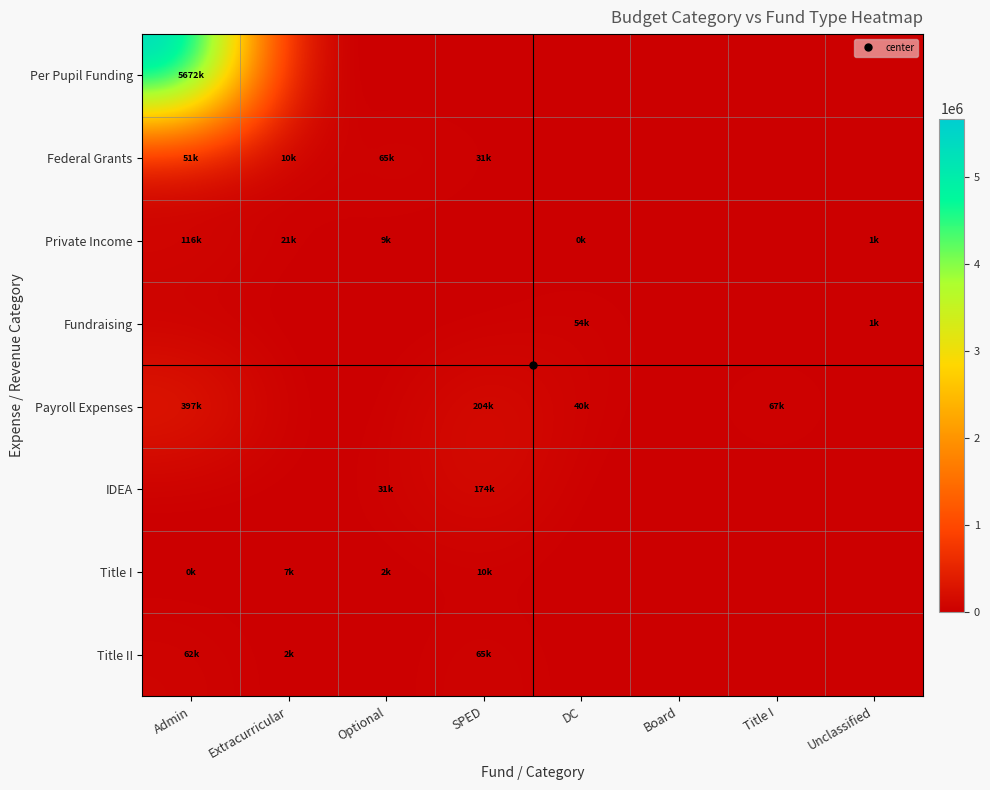

Reading left to right, extract all data points from this chart.

Per Pupil Funding: Admin=5672306.7	Extracurricular=0.0	Optional=0.0	SPED=0.0	DC=0.0	Board=0.0	Title I=0.0	Unclassified=0.0
Federal Grants: Admin=51127.1	Extracurricular=9933.9	Optional=64617.3	SPED=31006.8	DC=0.0	Board=0.0	Title I=0.0	Unclassified=0.0
Private Income: Admin=116023.1	Extracurricular=20695.4	Optional=8800.3	SPED=0.0	DC=30.1	Board=0.0	Title I=0.0	Unclassified=720.0
Fundraising: Admin=0.0	Extracurricular=0.0	Optional=0.0	SPED=0.0	DC=53952.0	Board=0.0	Title I=0.0	Unclassified=1035.0
Payroll Expenses: Admin=396966.5	Extracurricular=0.0	Optional=0.0	SPED=204350.2	DC=39510.9	Board=0.0	Title I=67108.3	Unclassified=0.0
IDEA: Admin=0.0	Extracurricular=0.0	Optional=31006.8	SPED=174051.9	DC=0.0	Board=0.0	Title I=0.0	Unclassified=0.0
Title I: Admin=233.9	Extracurricular=7236.4	Optional=2463.7	SPED=9933.9	DC=0.0	Board=0.0	Title I=0.0	Unclassified=0.0
Title II: Admin=62153.8	Extracurricular=2463.5	Optional=0.0	SPED=64617.3	DC=0.0	Board=0.0	Title I=0.0	Unclassified=0.0